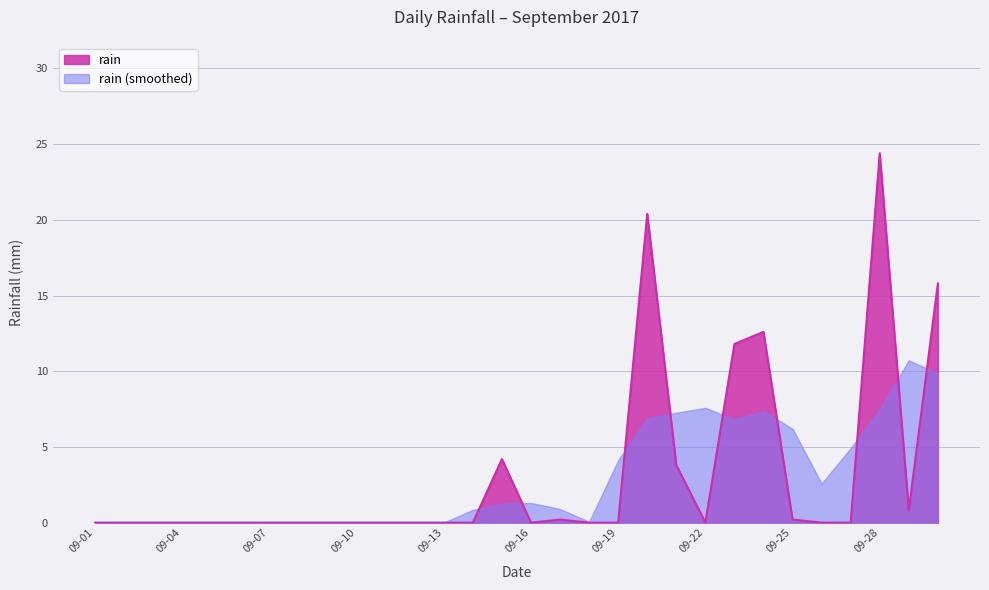

List the series in order of their peak value, highest first.

rain, rain (smoothed)